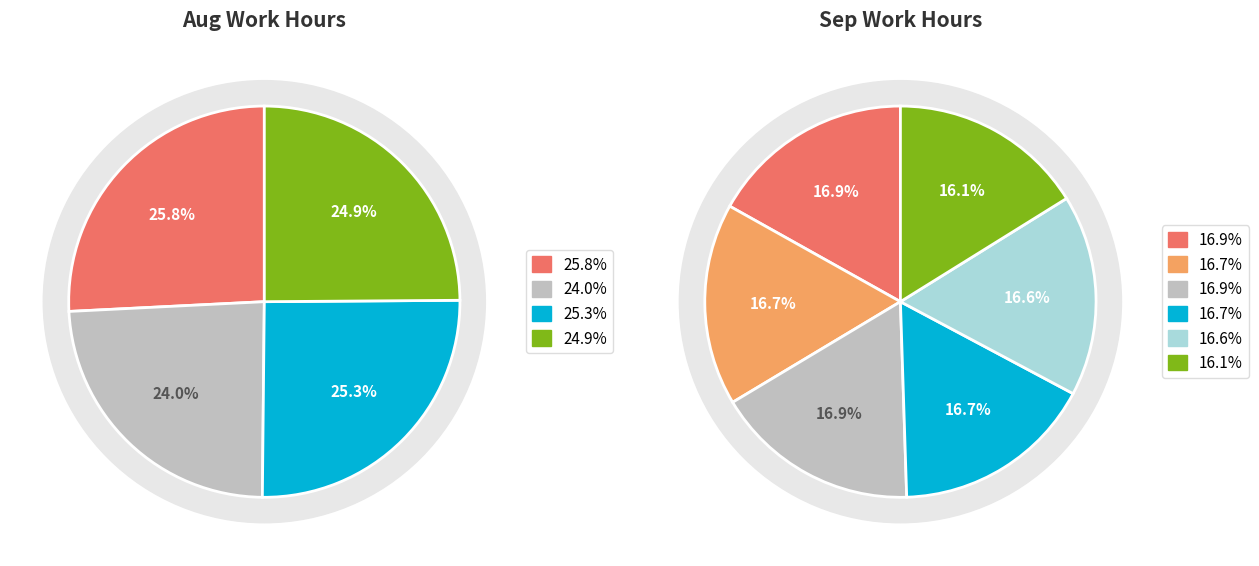

Between 11.21 and 11.07, which is larger?

11.21